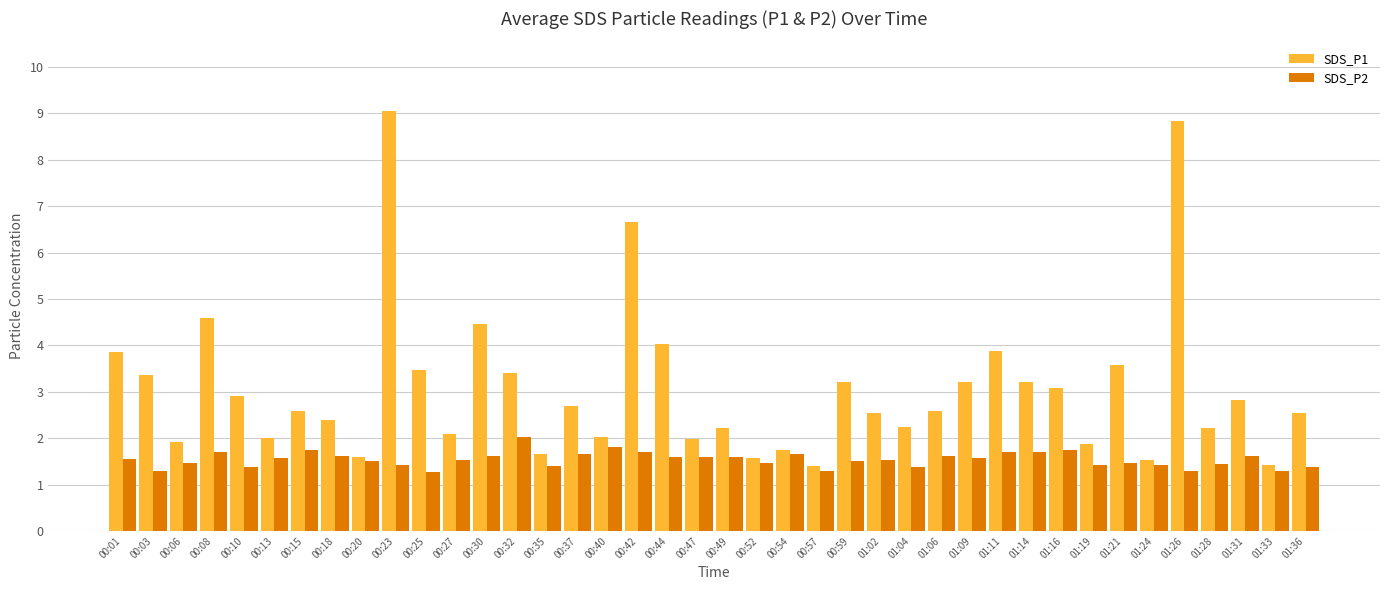

Read the SDS_P1 value at 00:27.

2.1